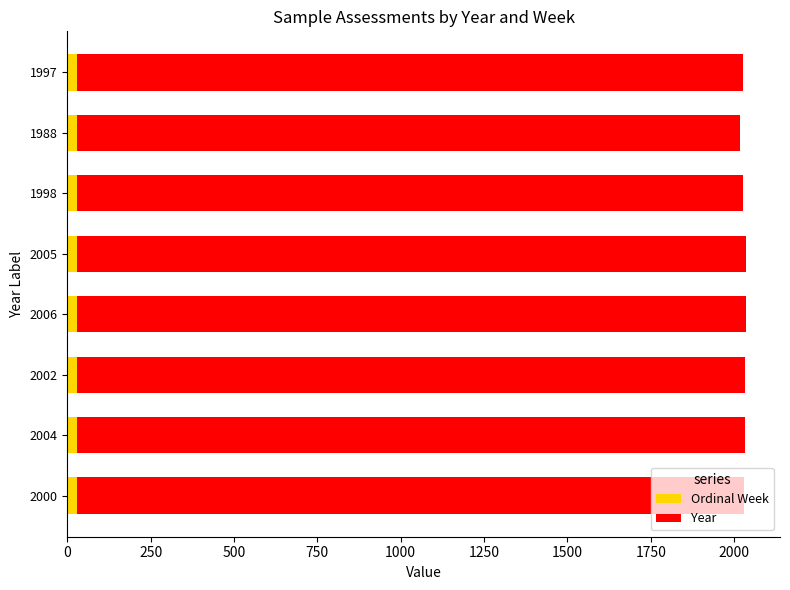

What is the sum of all Ordinal Week values?

240